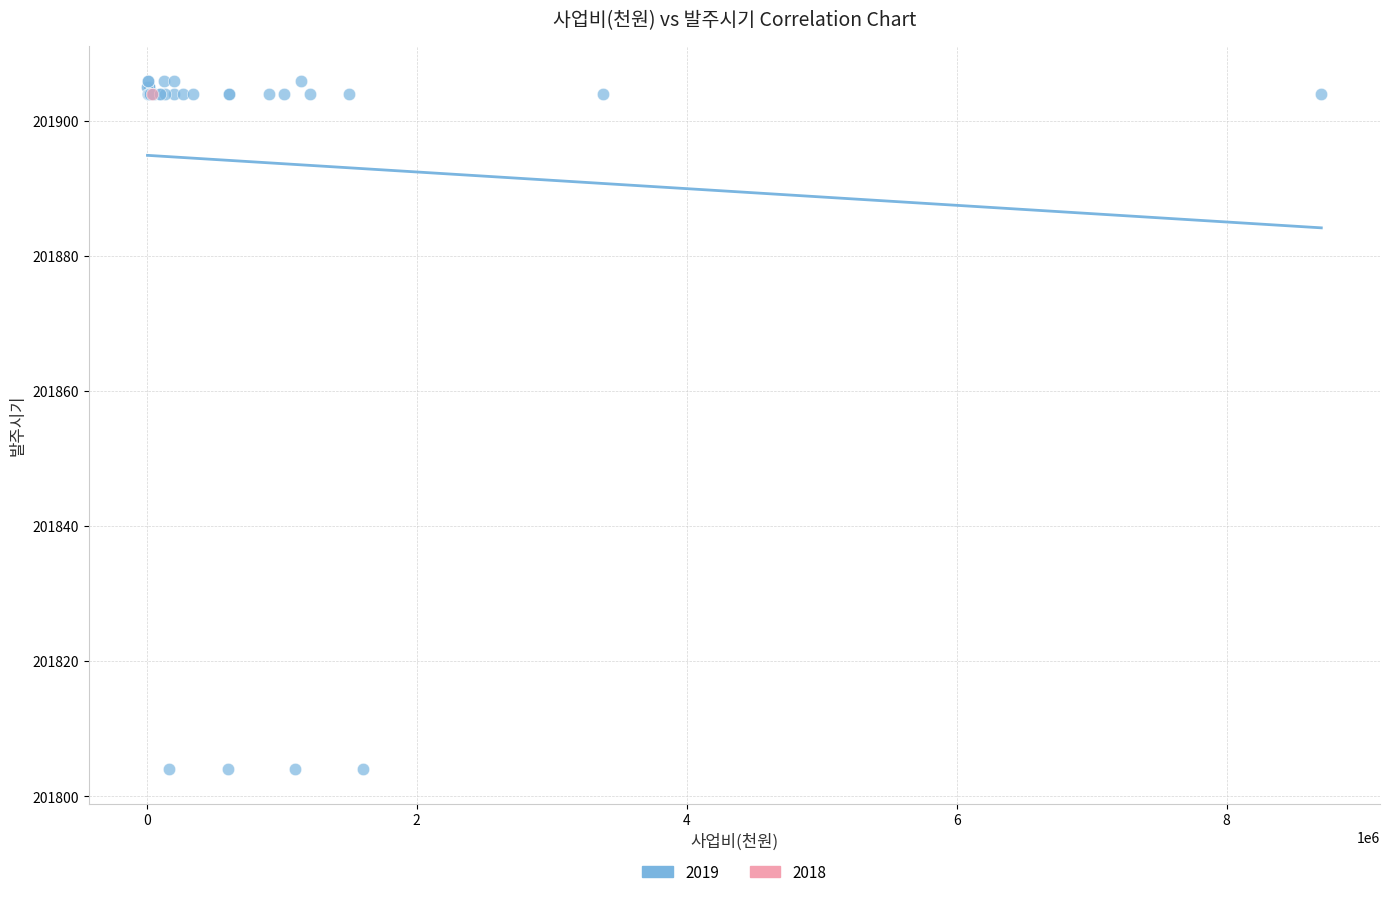

What are all the series names shown in the legend?

2019, 2018